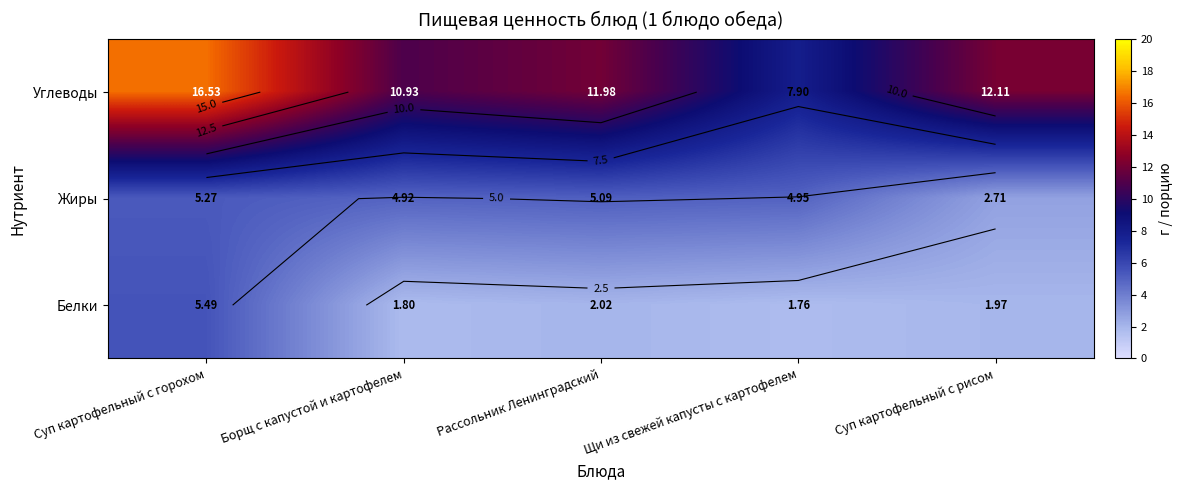

Rank the categories by Углеводы value from highest to lowest.

Суп картофельный с горохом, Суп картофельный с рисом, Рассольник Ленинградский, Борщ с капустой и картофелем, Щи из свежей капусты с картофелем